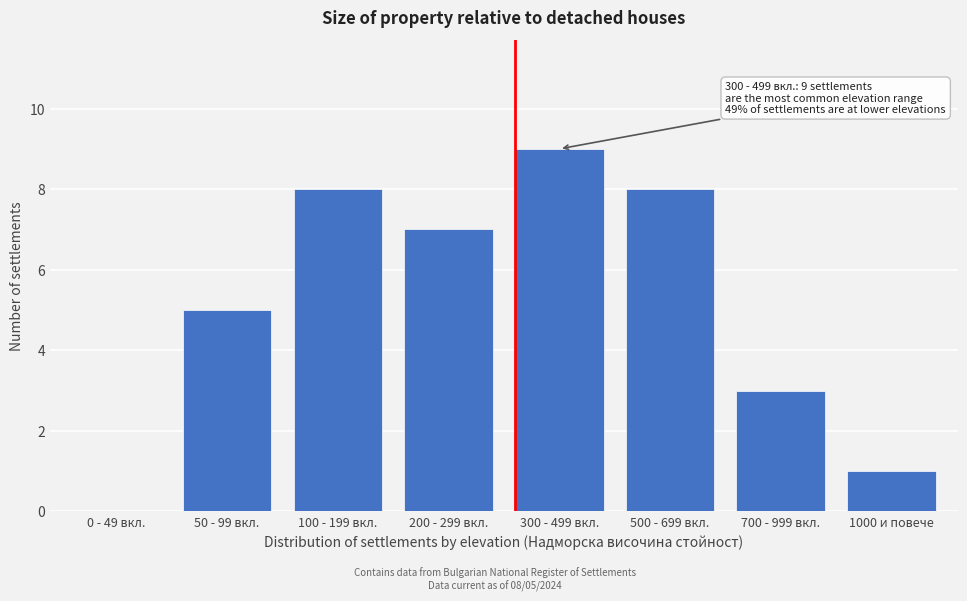

Reading left to right, what are all the values shown in this chart?

0 - 49 вкл.=0	50 - 99 вкл.=5	100 - 199 вкл.=8	200 - 299 вкл.=7	300 - 499 вкл.=9	500 - 699 вкл.=8	700 - 999 вкл.=3	1000 и повече=1